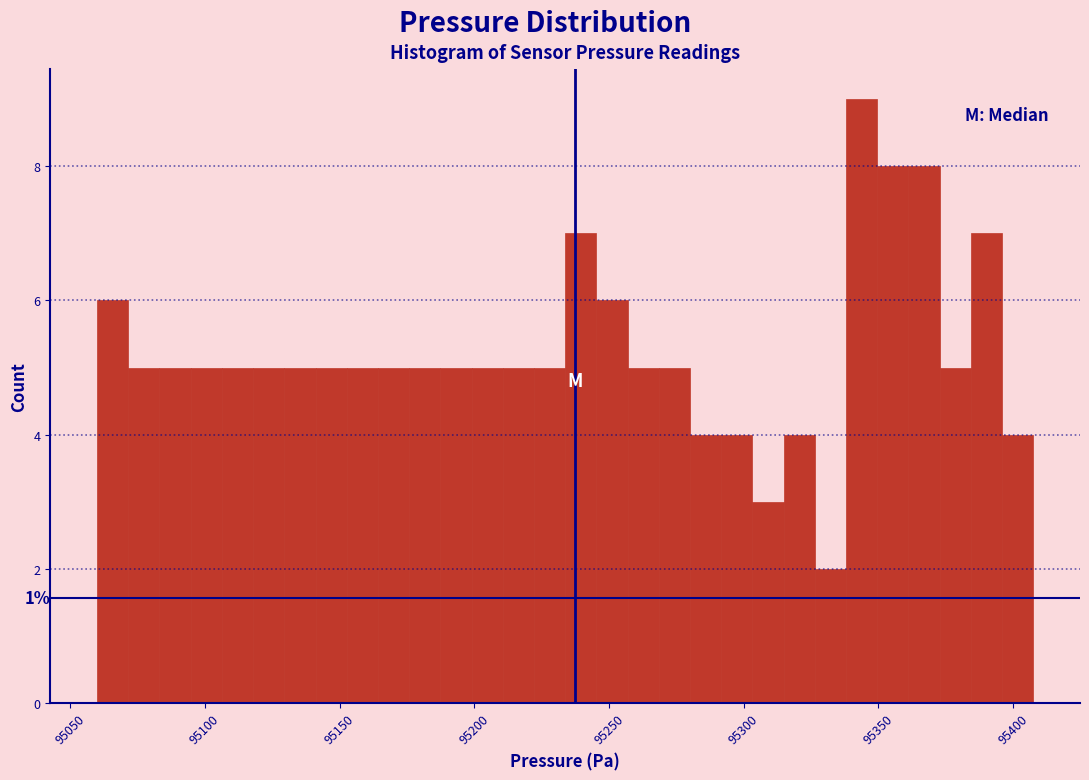

Read against the x-axis, roughly where is the centre of the tallest bar?

95345